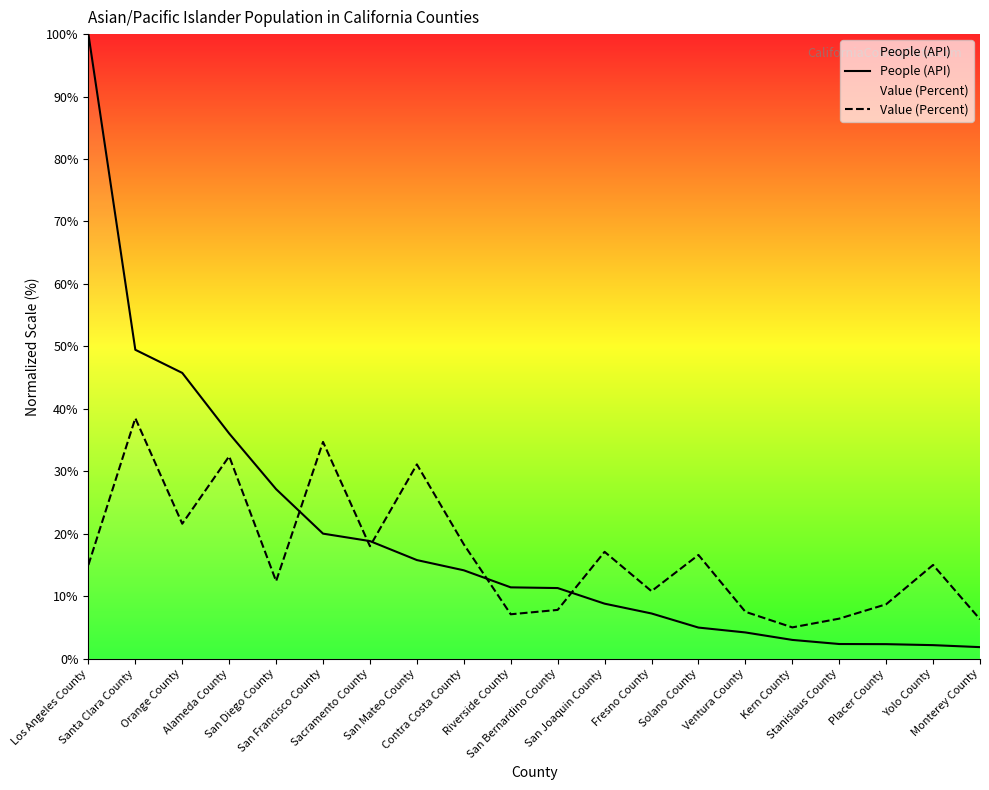

The Value (Percent) series shows 9.7 at Riverside County. True or false?

False